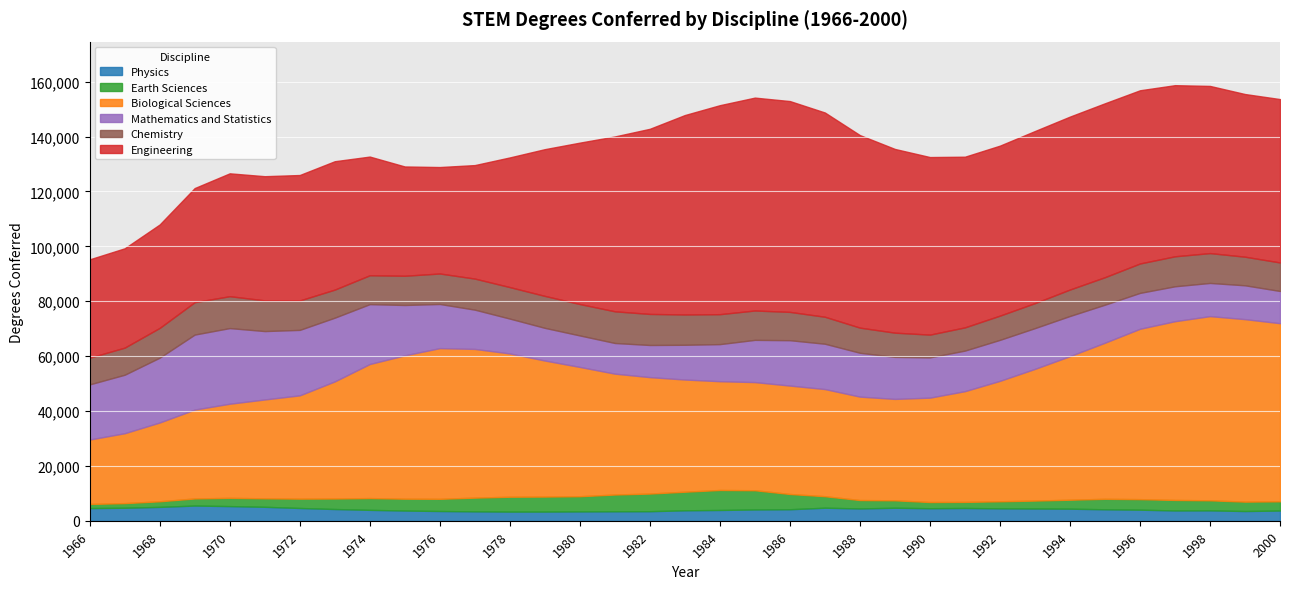

True or false: Chemistry and Earth Sciences intersect in this chart.

False